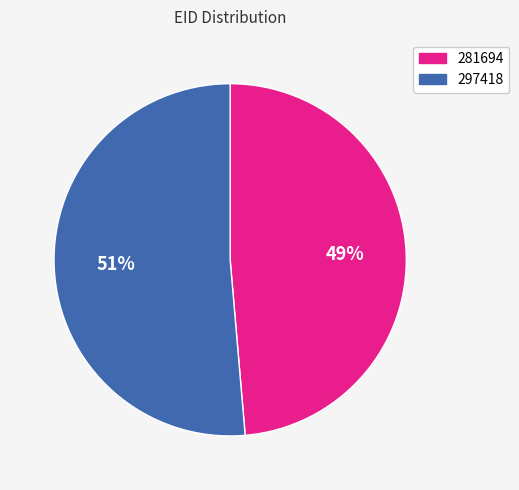

Between 297418 and 281694, which is larger?

297418